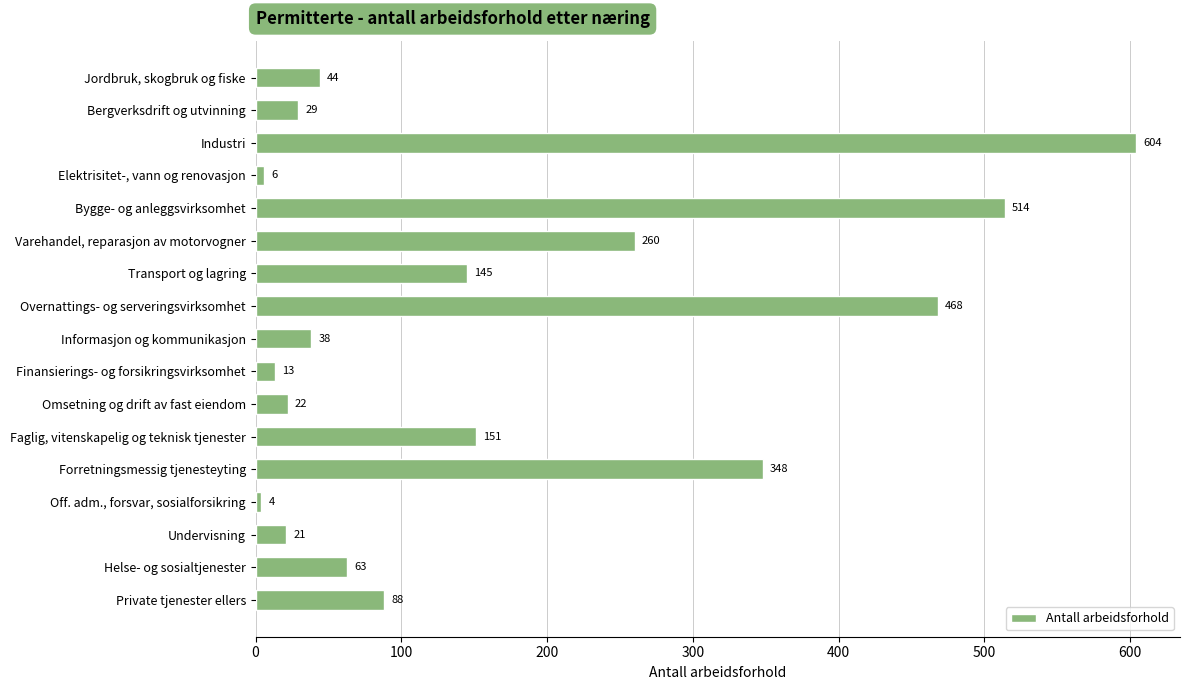

Between Undervisning and Varehandel, reparasjon av motorvogner, which is larger?

Varehandel, reparasjon av motorvogner